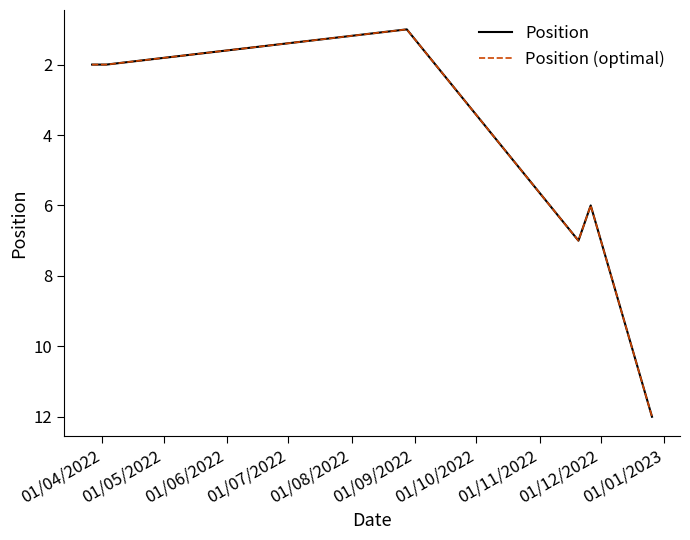

Is this an area chart (filled region under the line)?

No